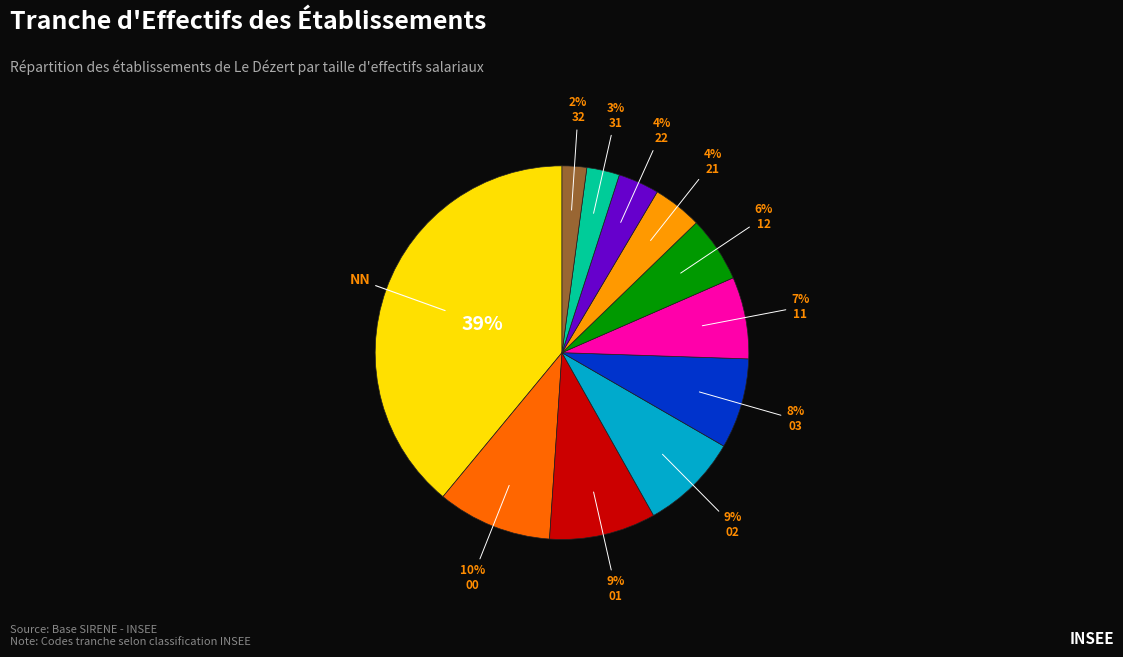

How many segments does this pie chart have?

11